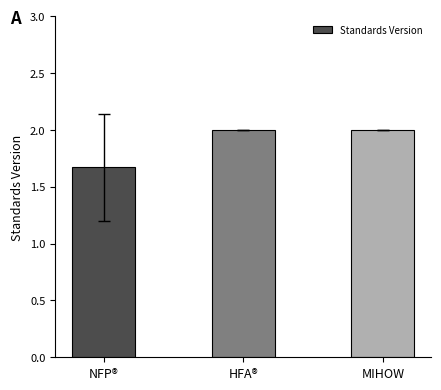

Is it true that the value at MIHOW is 2.0?

True